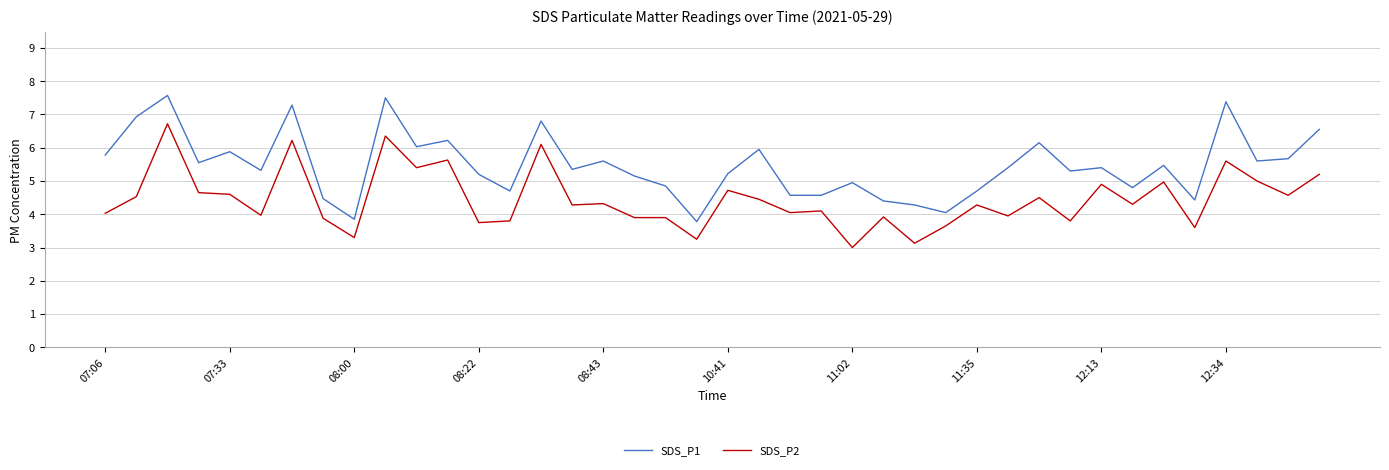

Which series has the largest total across all categories?

SDS_P1